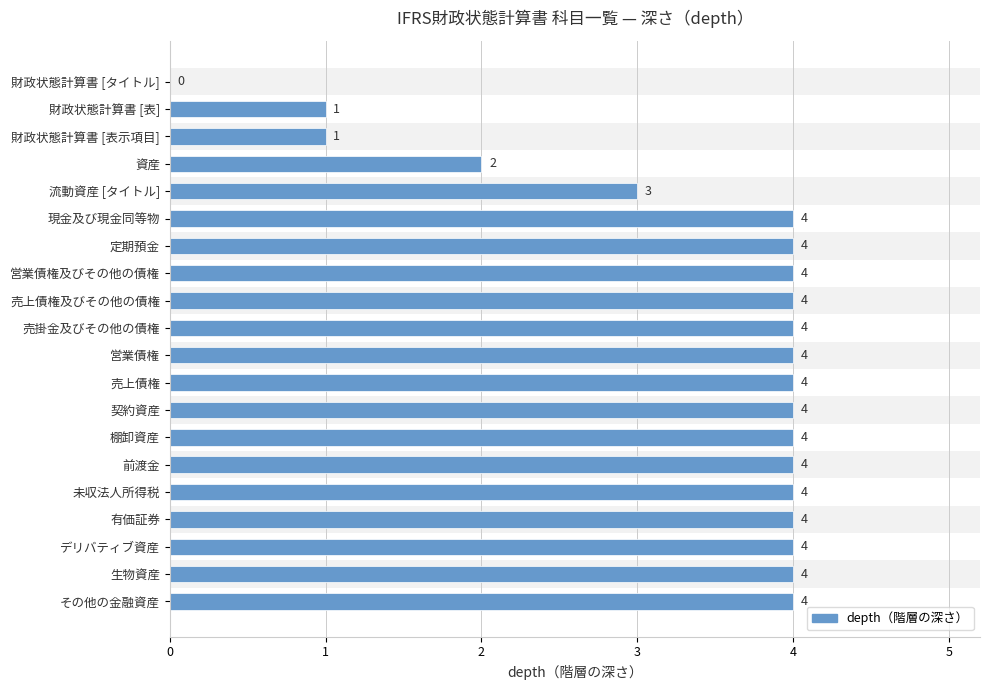

What is the change in value from 財政状態計算書 [表] to その他の金融資産?

+3